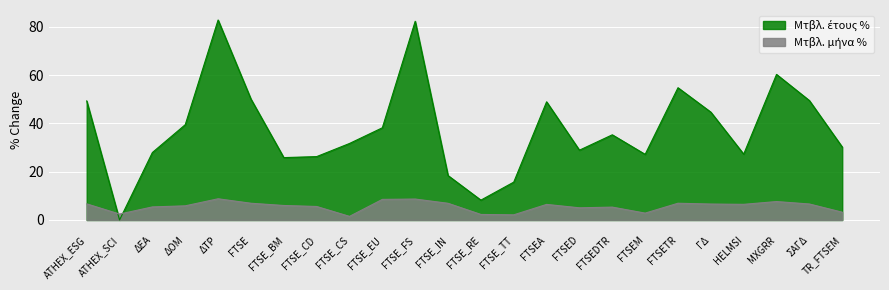

After their last crossing, which series has the higher values: Μτβλ. μήνα % or Μτβλ. έτους %?

Μτβλ. έτους %